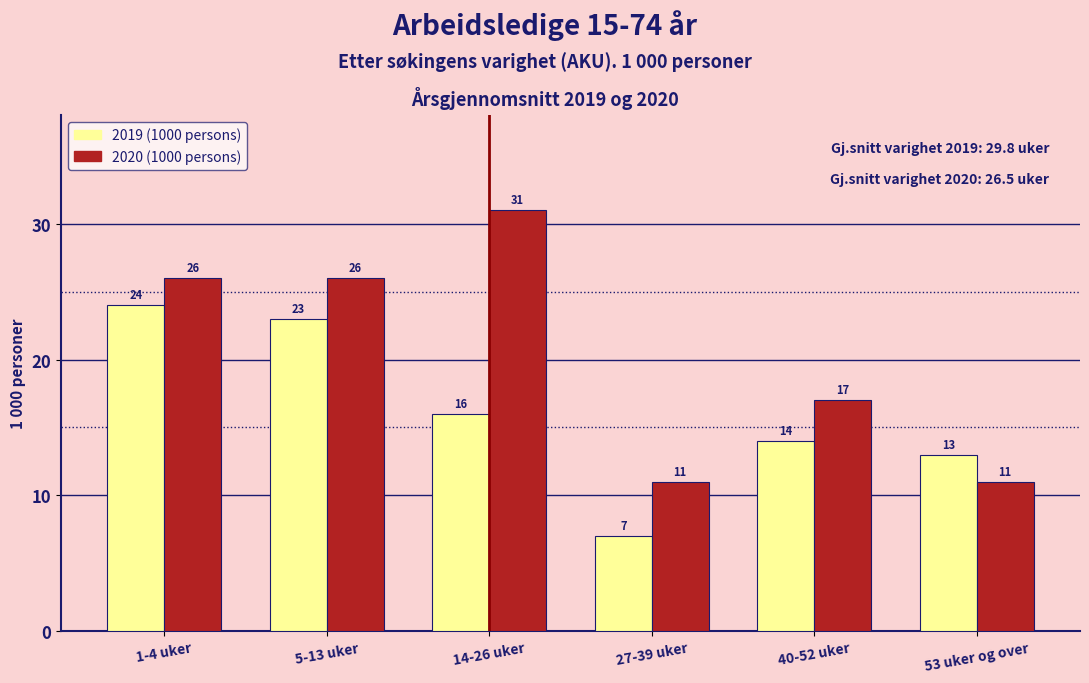

Reading left to right, extract all data points from this chart.

2019 (1000 persons): 1-4 uker=24	5-13 uker=23	14-26 uker=16	27-39 uker=7	40-52 uker=14	53 uker og over=13
2020 (1000 persons): 1-4 uker=26	5-13 uker=26	14-26 uker=31	27-39 uker=11	40-52 uker=17	53 uker og over=11